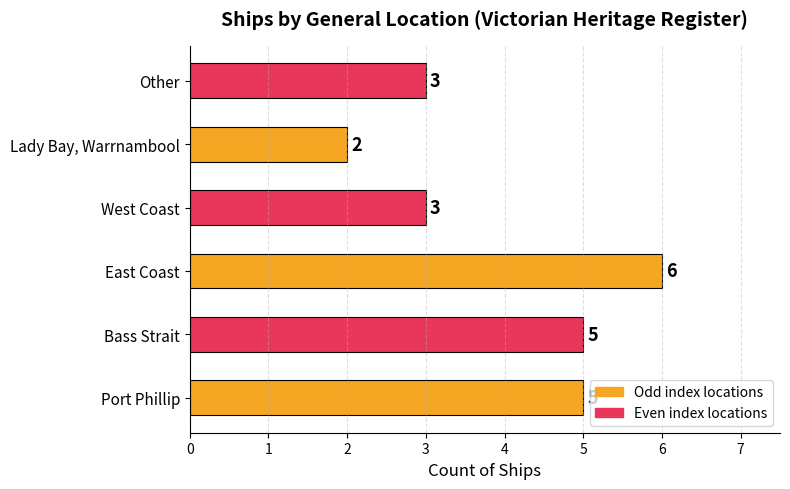

Is it true that the value at Other is 3?

True